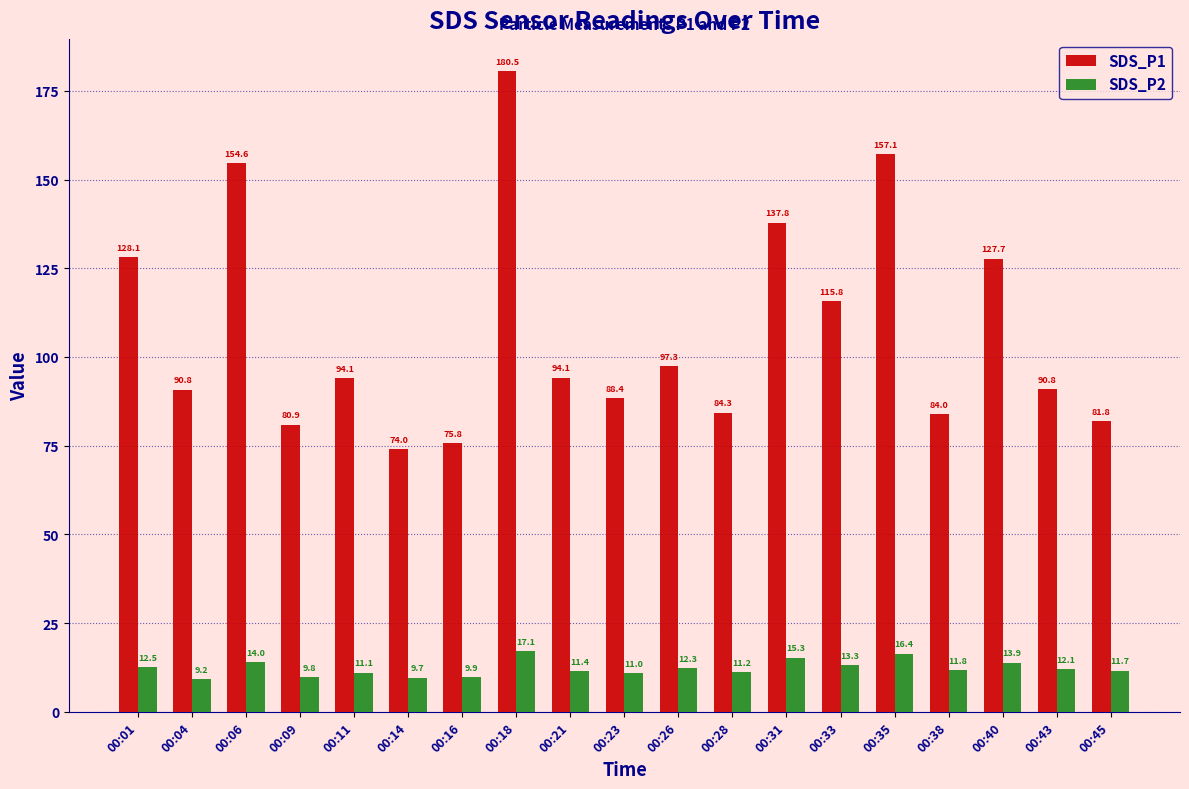

What is the difference between the maximum and second lowest values in the SDS_P1 series?

104.8